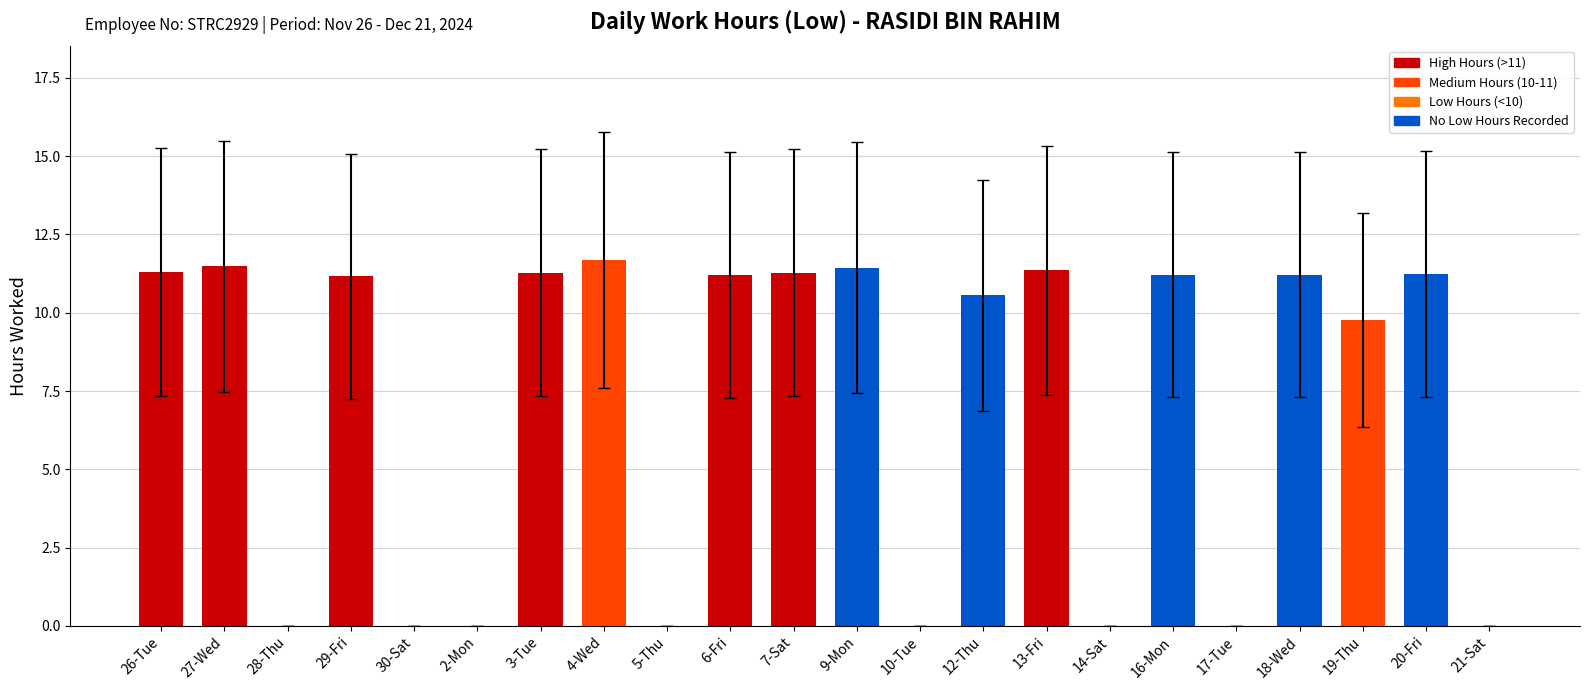

What is the approximate value at 9-Mon?

11.4